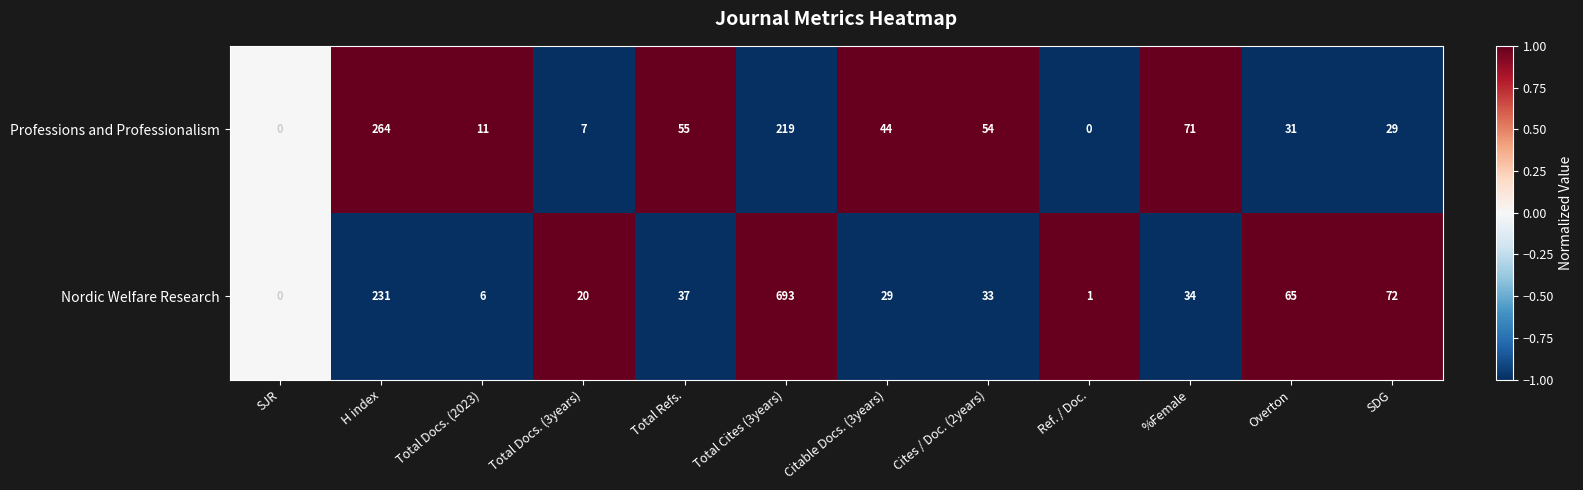

Is the value of Professions and Professionalism at Total Refs. greater than the value of Nordic Welfare Research at Total Docs. (2023)?

Yes